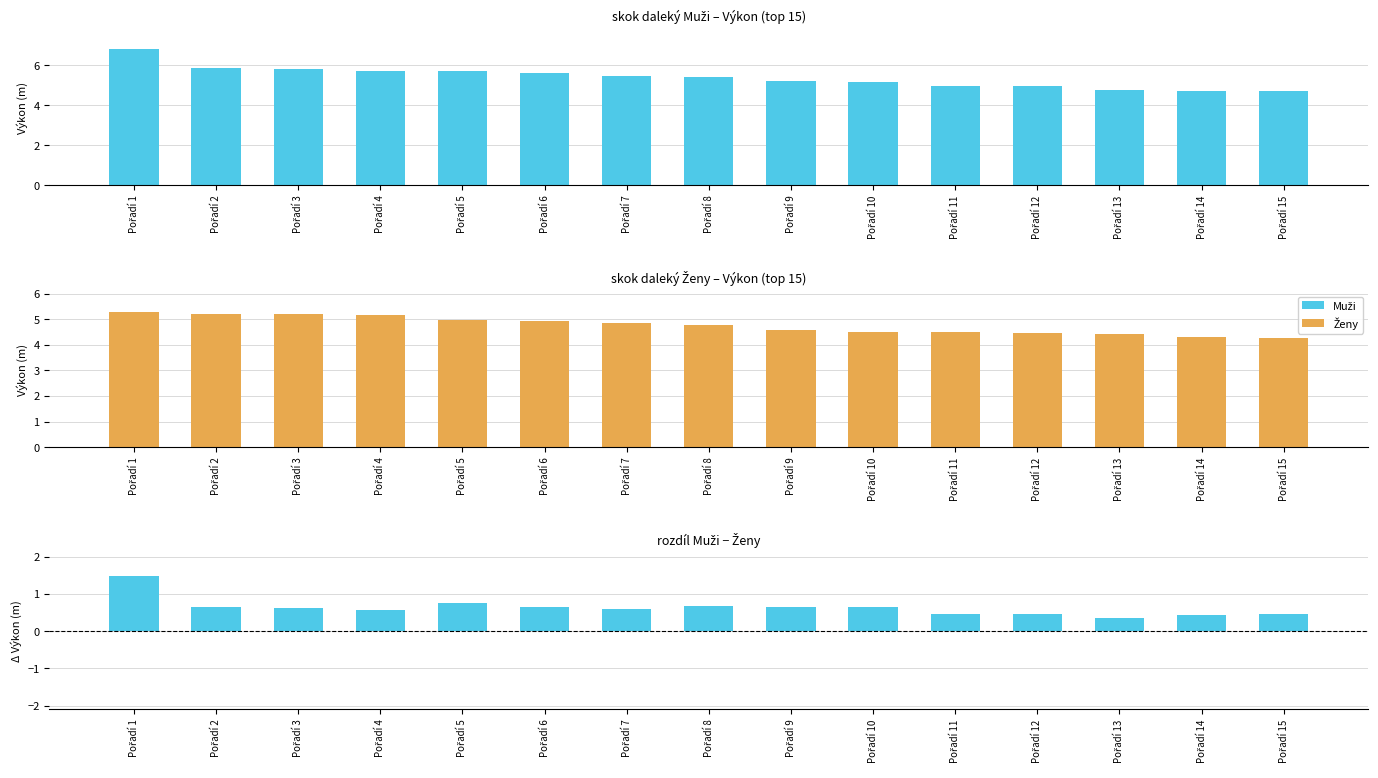

True or false: rozdíl Muži − Ženy has a value of 0.5 at Pořadí 12.

True